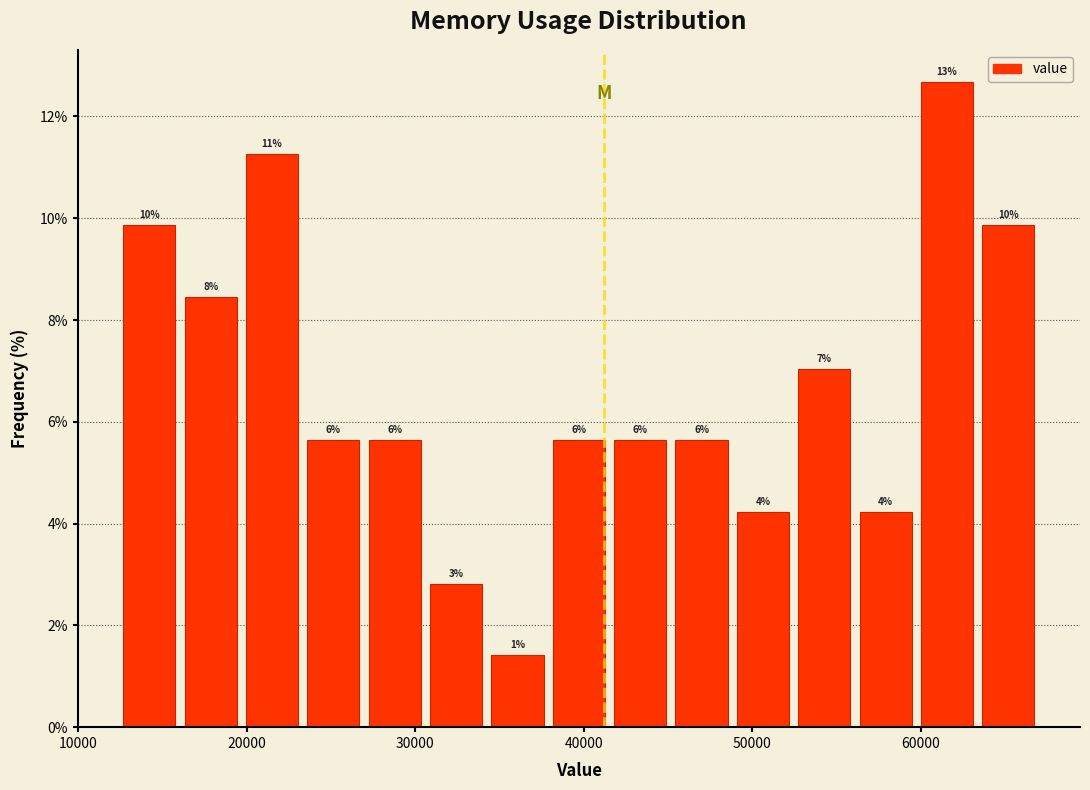

Around what value on the x-axis is the tallest bar? Give the approximate position of its centre, as read against the axis.

62000